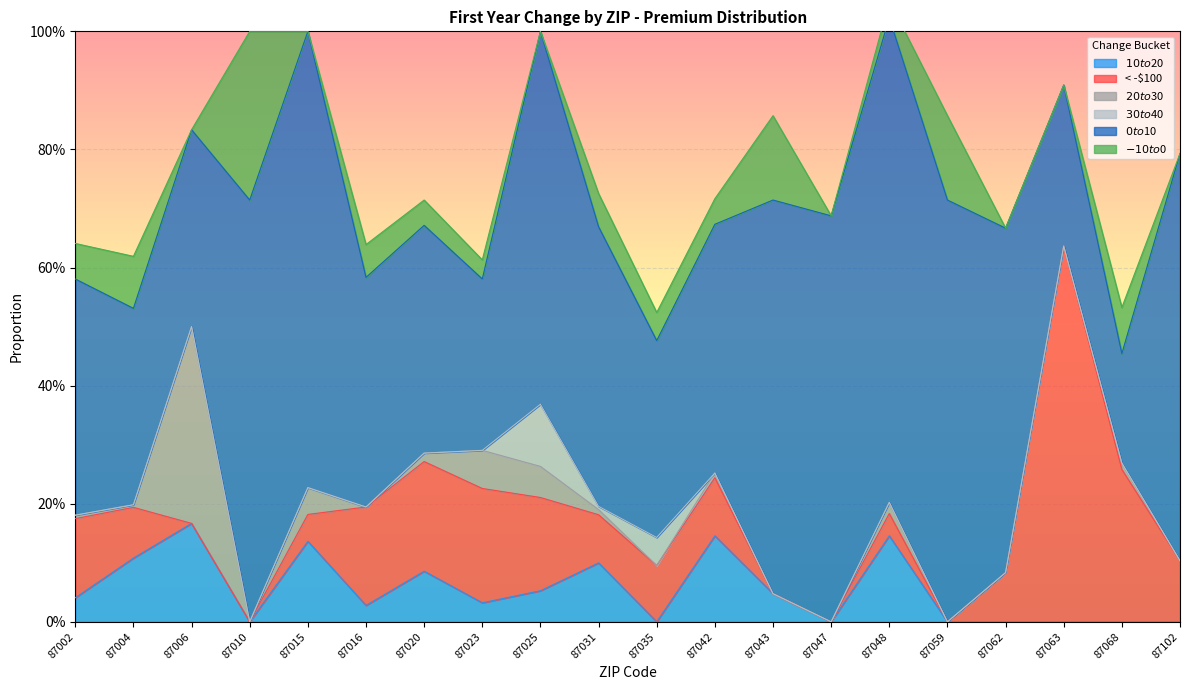

What is the maximum value for $0 to $10?

0.8